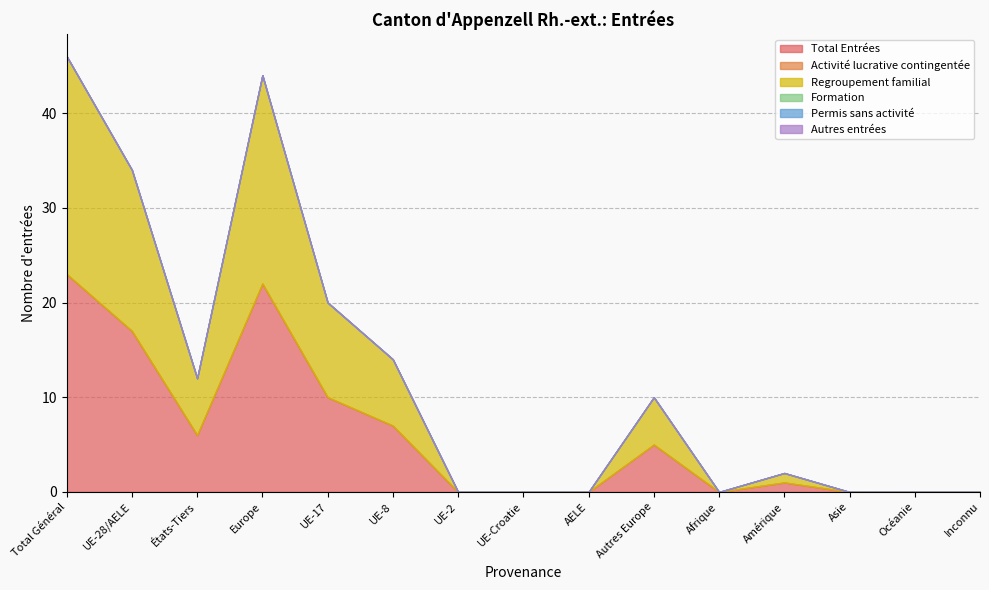

Which label corresponds to the largest value in the chart?

Total Général